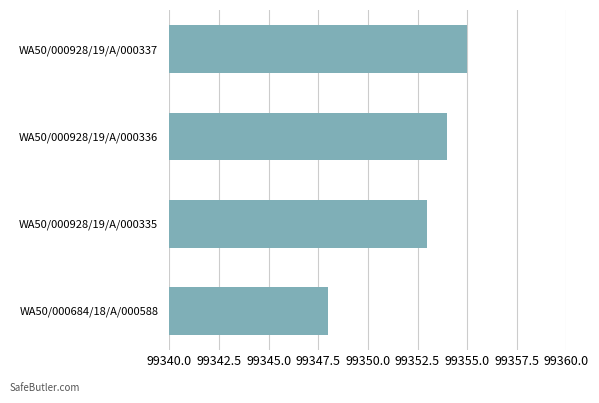

At which label is the value closest to 99351?

WA50/000928/19/A/000335